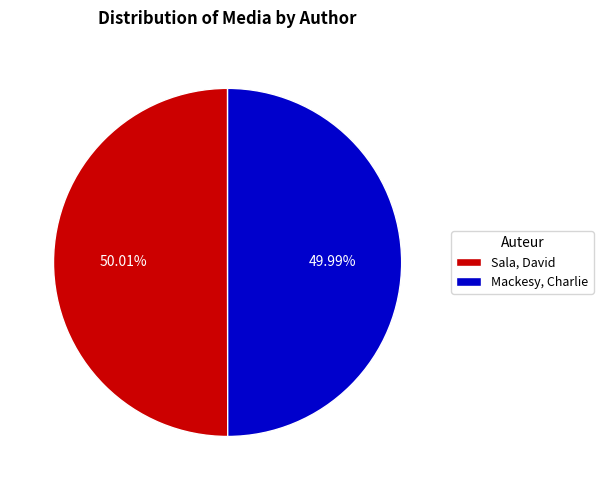

To the nearest percent, what percentage of the pie is Sala, David?

50%